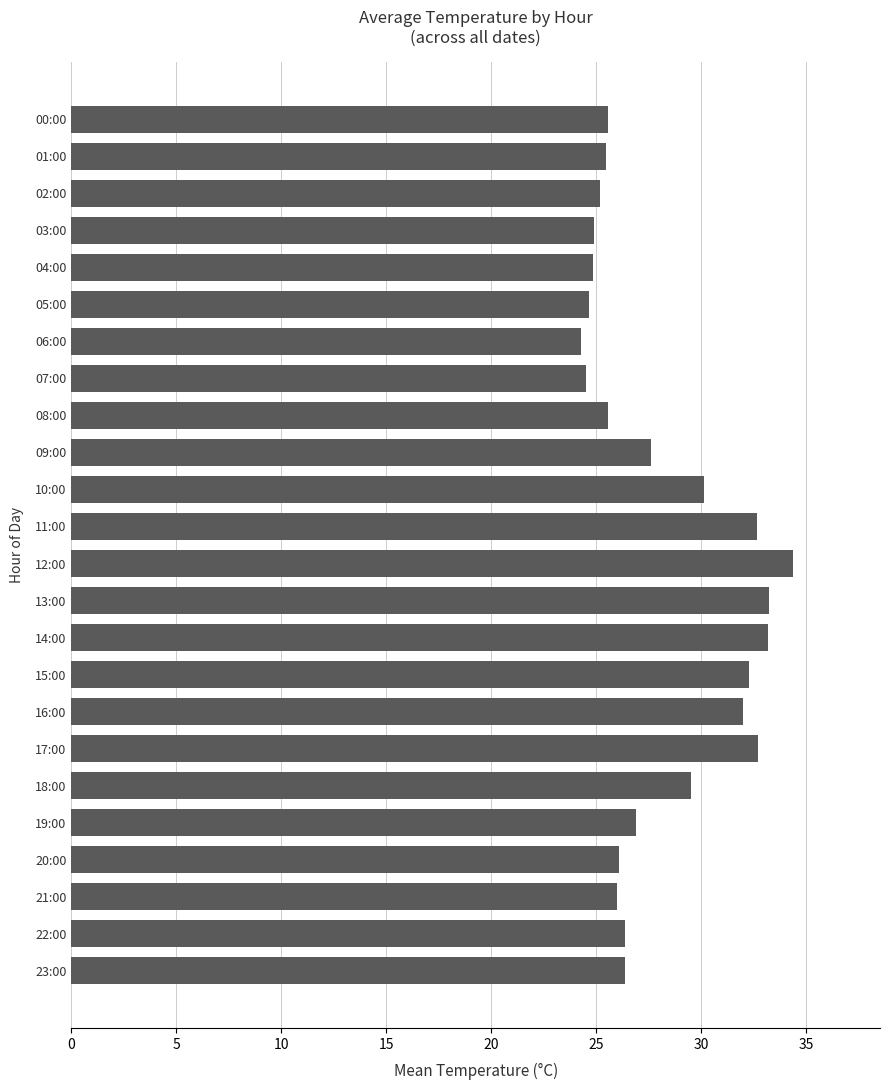

What position from the bottom is 16:00?

8